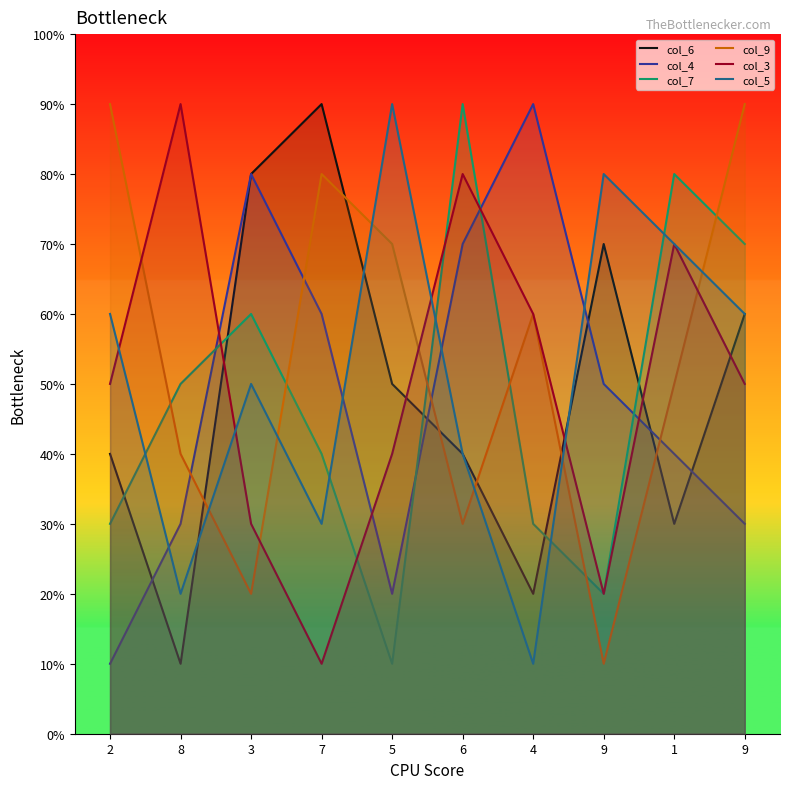

The col_9 series shows 2 at 7. True or false?

False